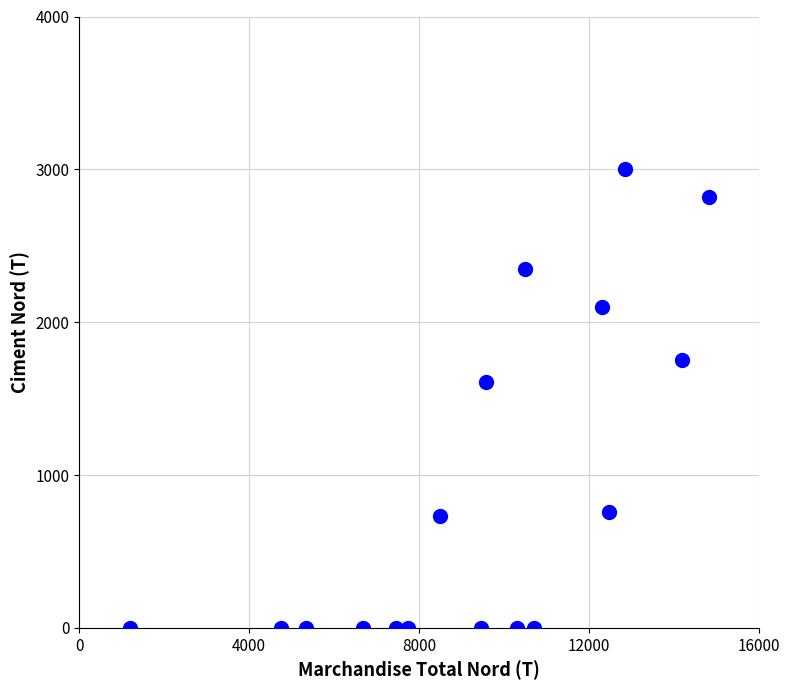

What Y value in the scatter plot is closest to 1500?

1610